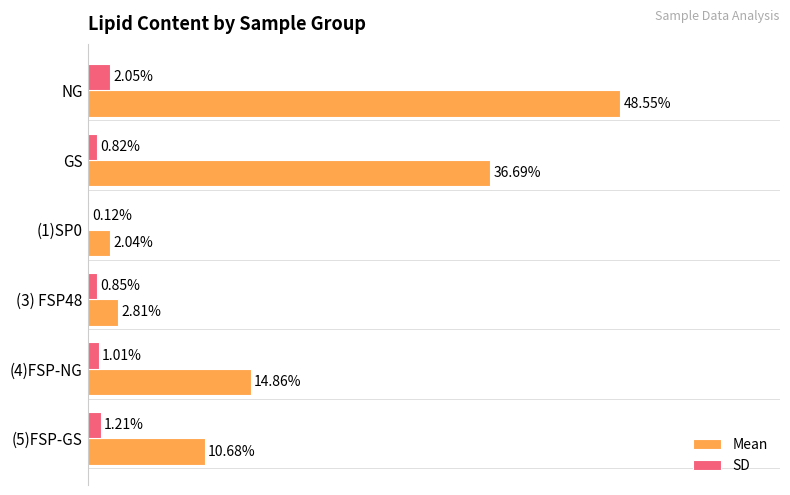

Which series changed the most between (3) FSP48 and (5)FSP-GS?

Mean